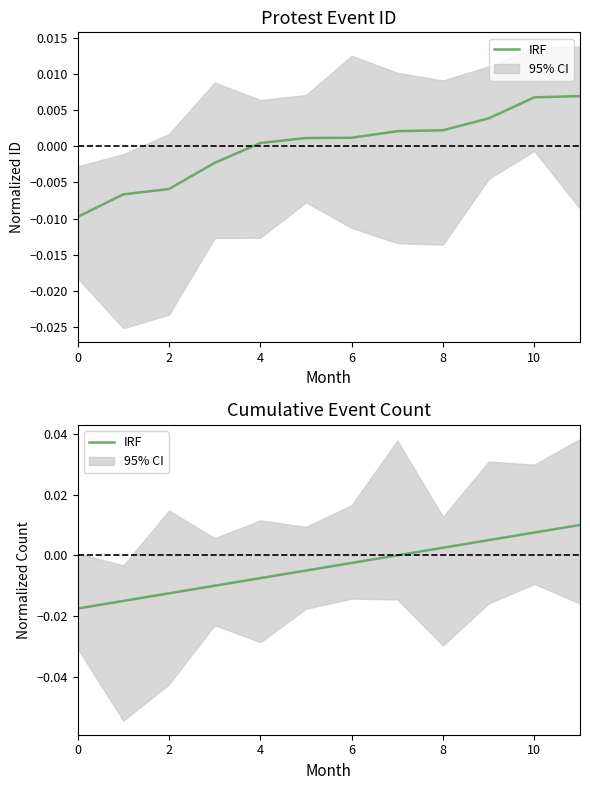

Is it true that the value at 2 is -0.0?

True